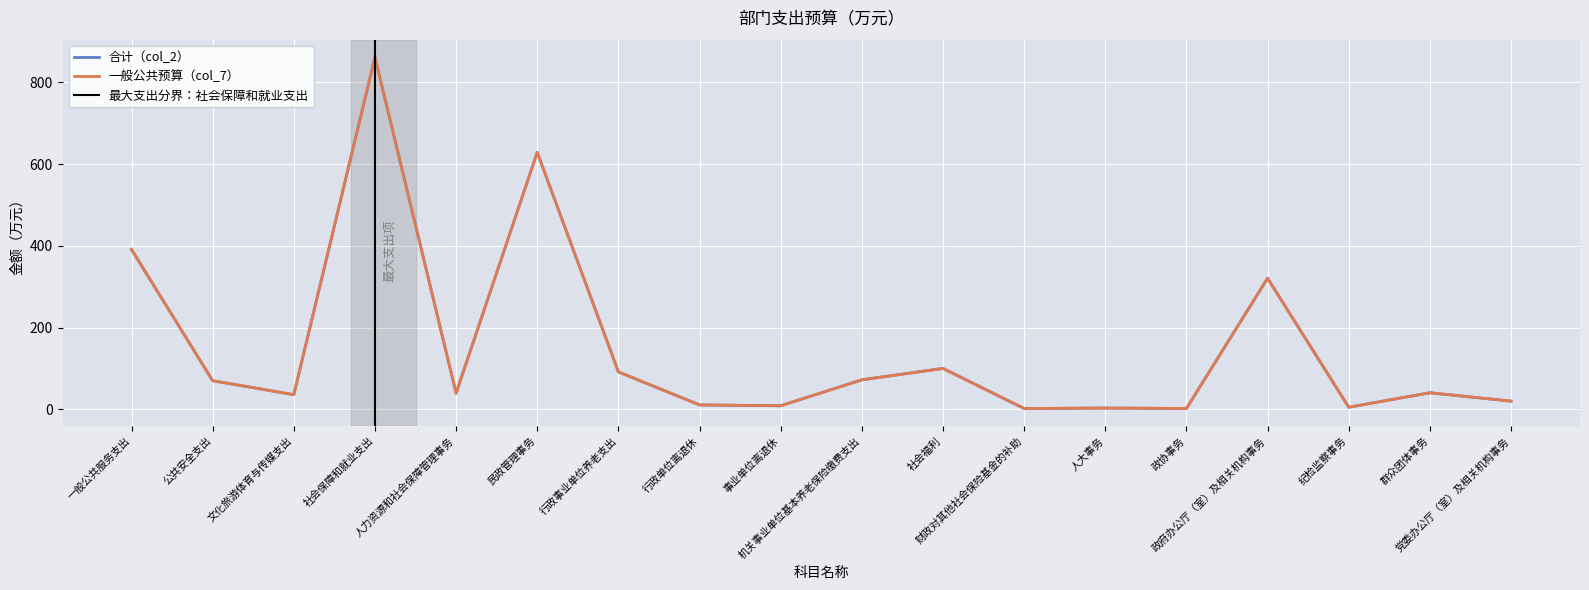

Between 文化旅游体育与传媒支出 and 纪检监察事务, which is larger?

文化旅游体育与传媒支出